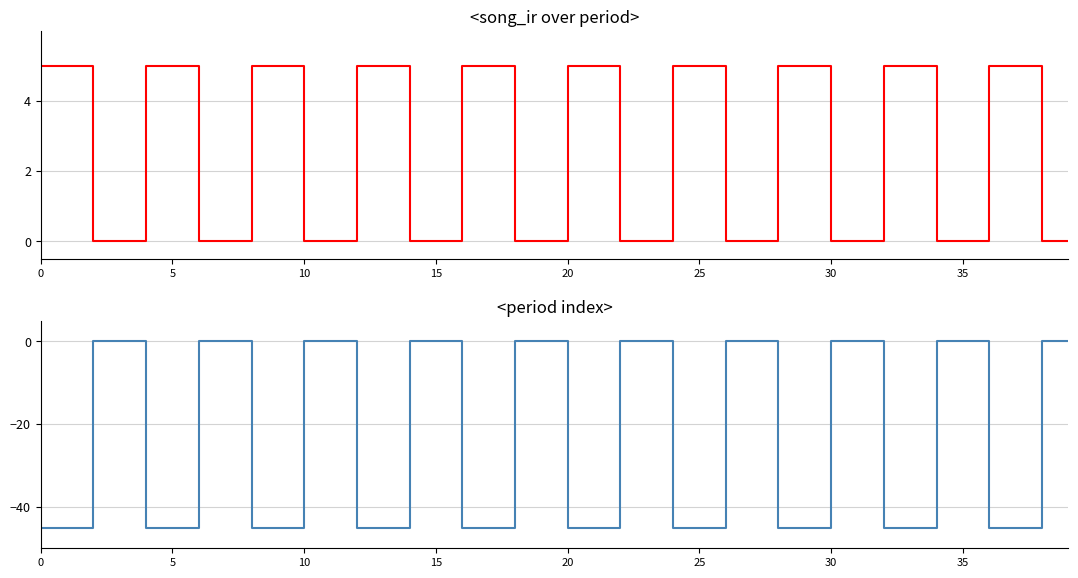

Rank the series by their average value, from lowest to highest.

period, Stay With Me (song_ir)